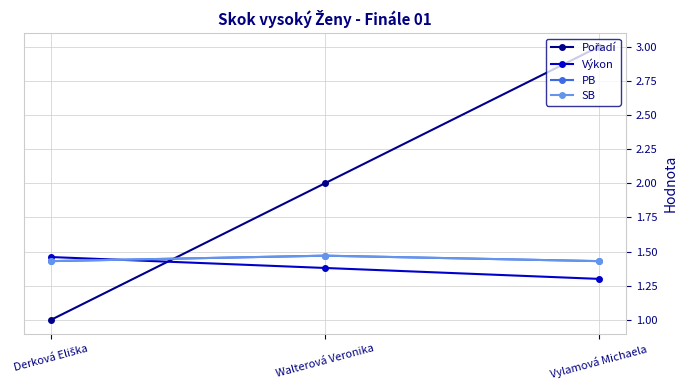

Is this an area chart (filled region under the line)?

No